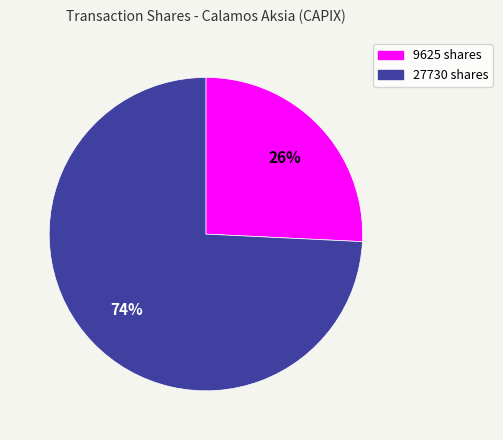

Do 27730 shares and 9625 shares together represent more than half of the pie?

Yes